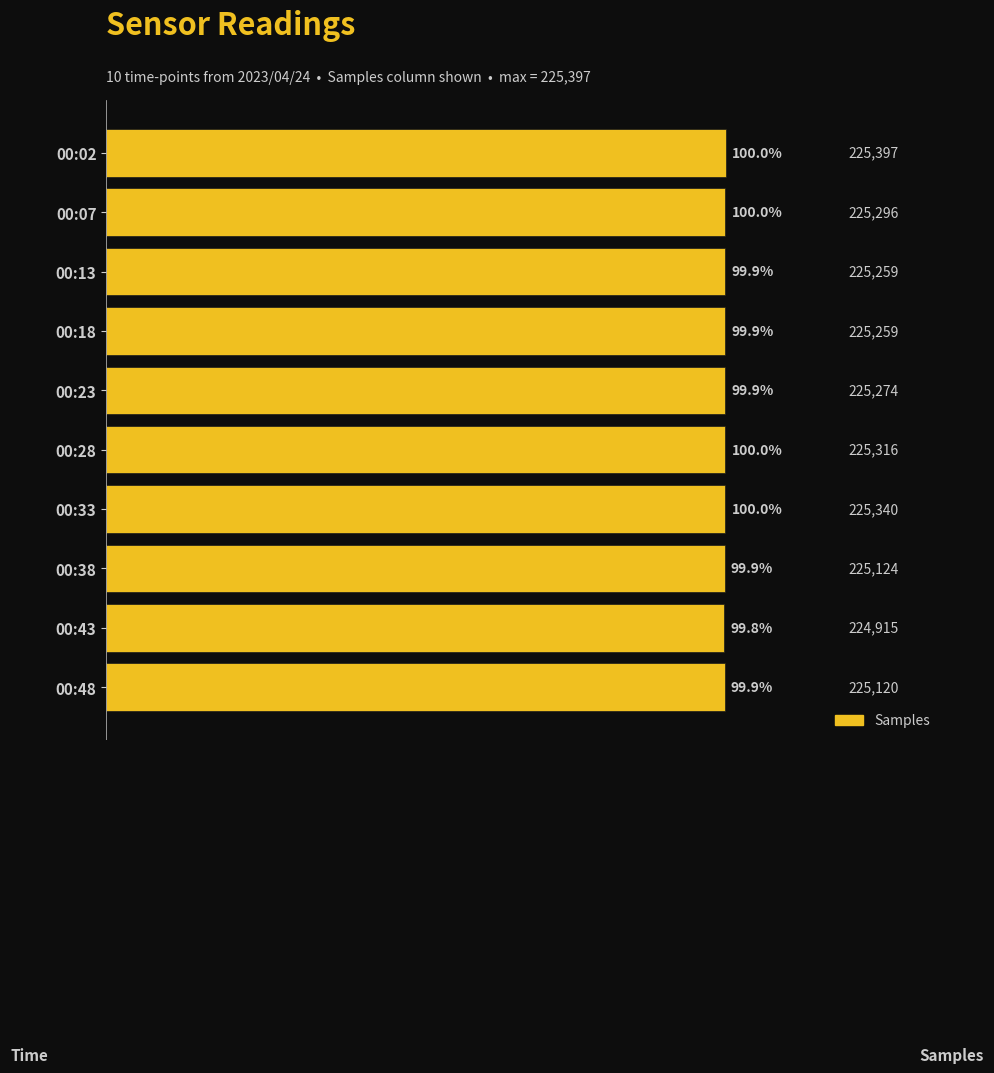

Count the number of categories in the chart.

10